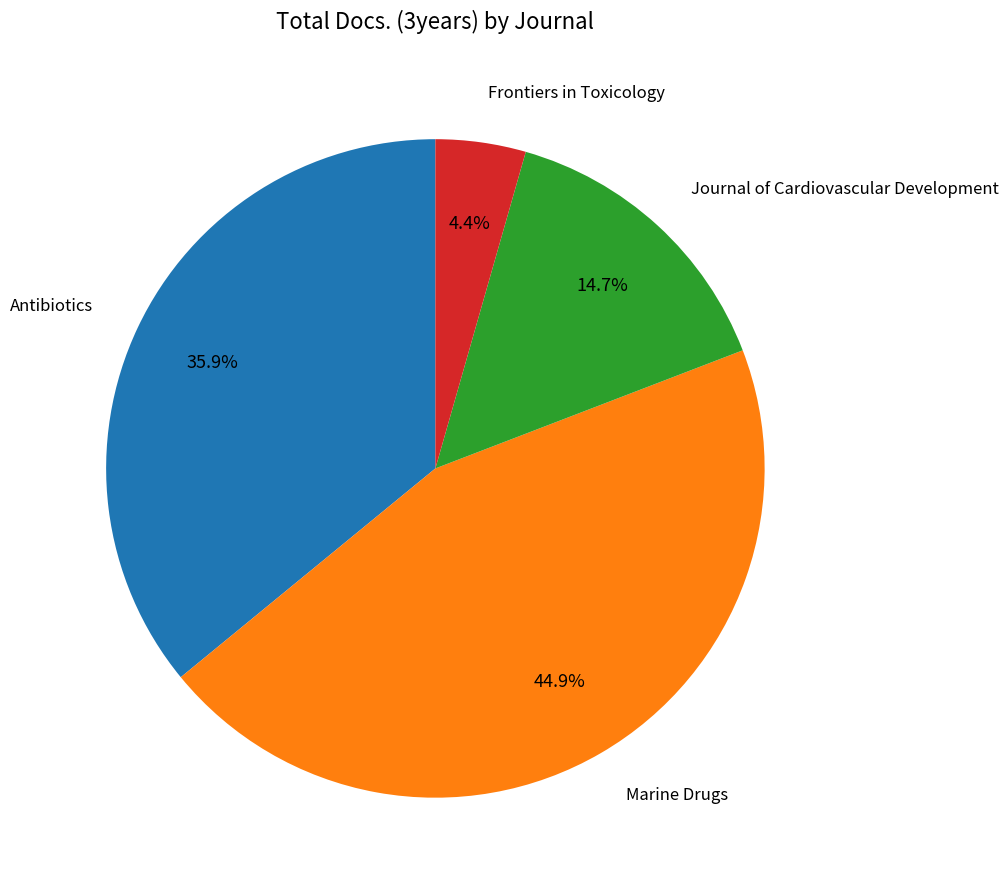

Is there a majority slice in this chart?

No